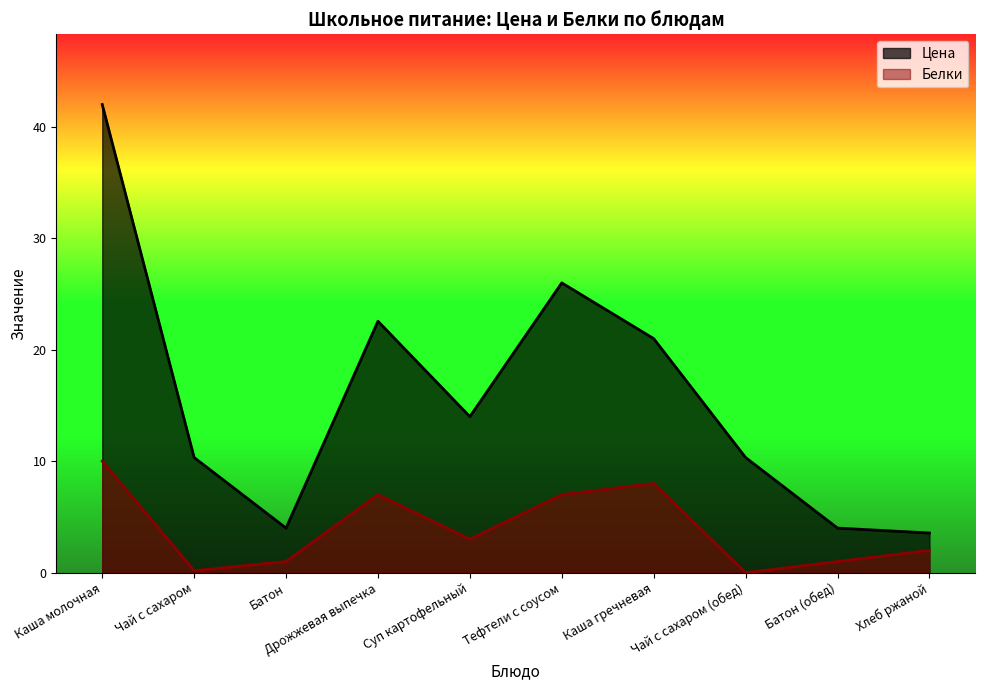

At which category does Белки reach its first local valley?

Чай с сахаром